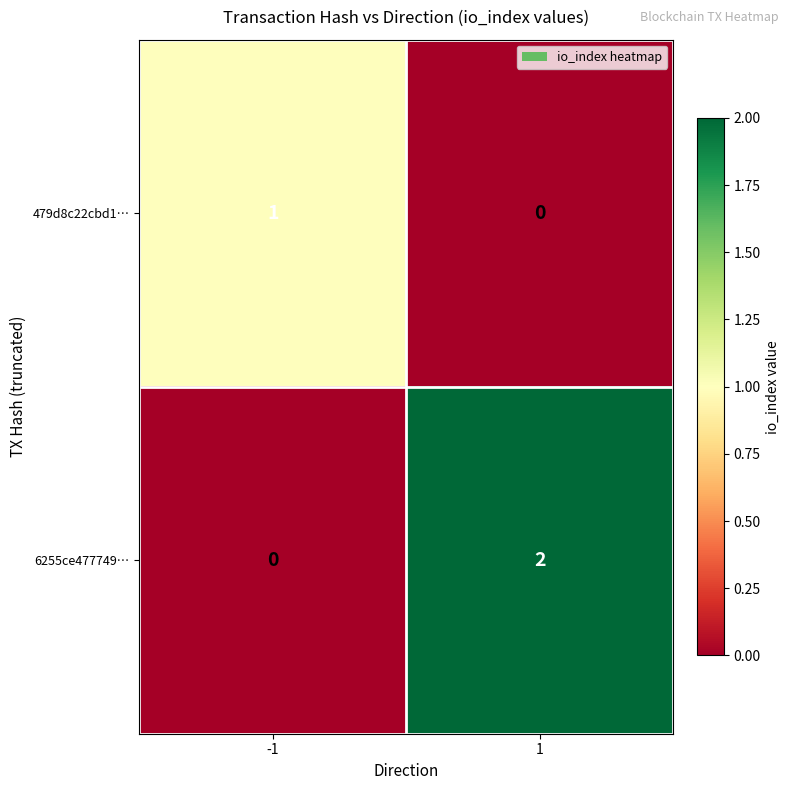

Rank the series by their average value, from lowest to highest.

479d8c22cbd1…, 6255ce477749…